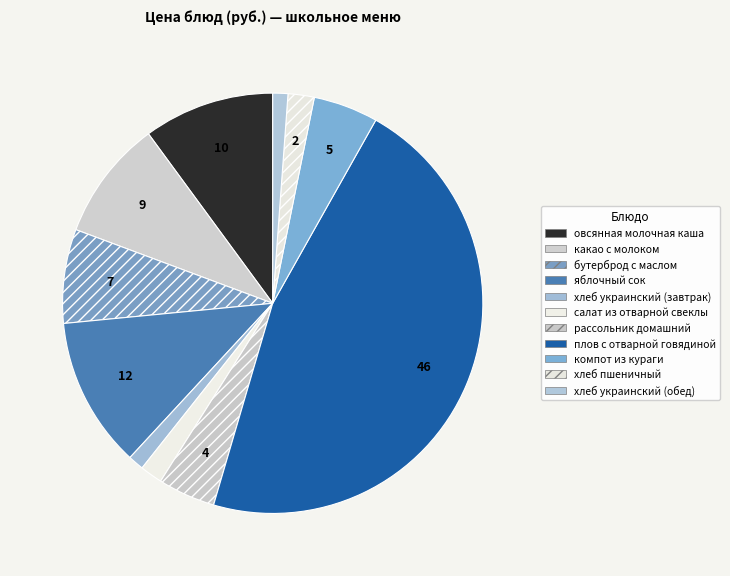

Does any single category account for the majority?

No